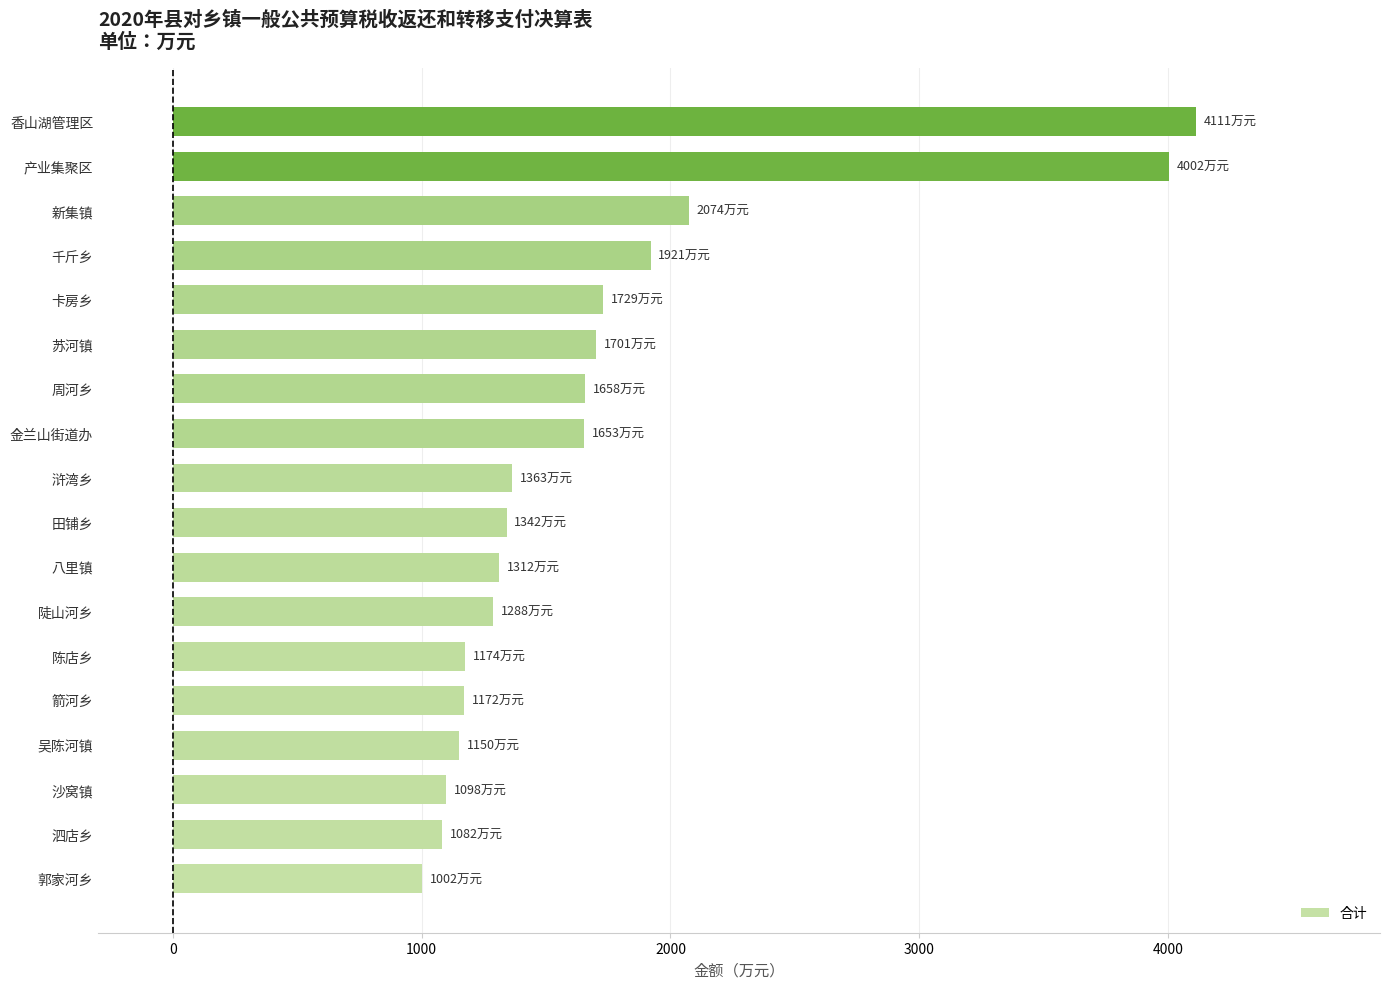

Approximately how many times larger is the value at 郭家河乡 compared to 卡房乡?

0.6